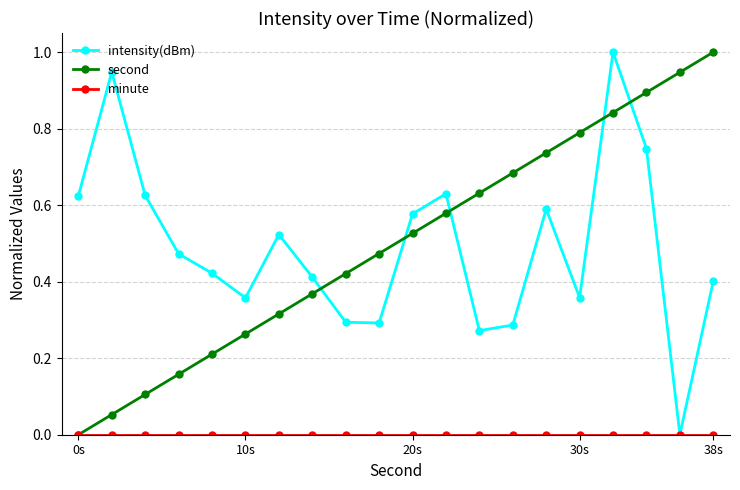

How many values in intensity(dBm) are above zero?

19